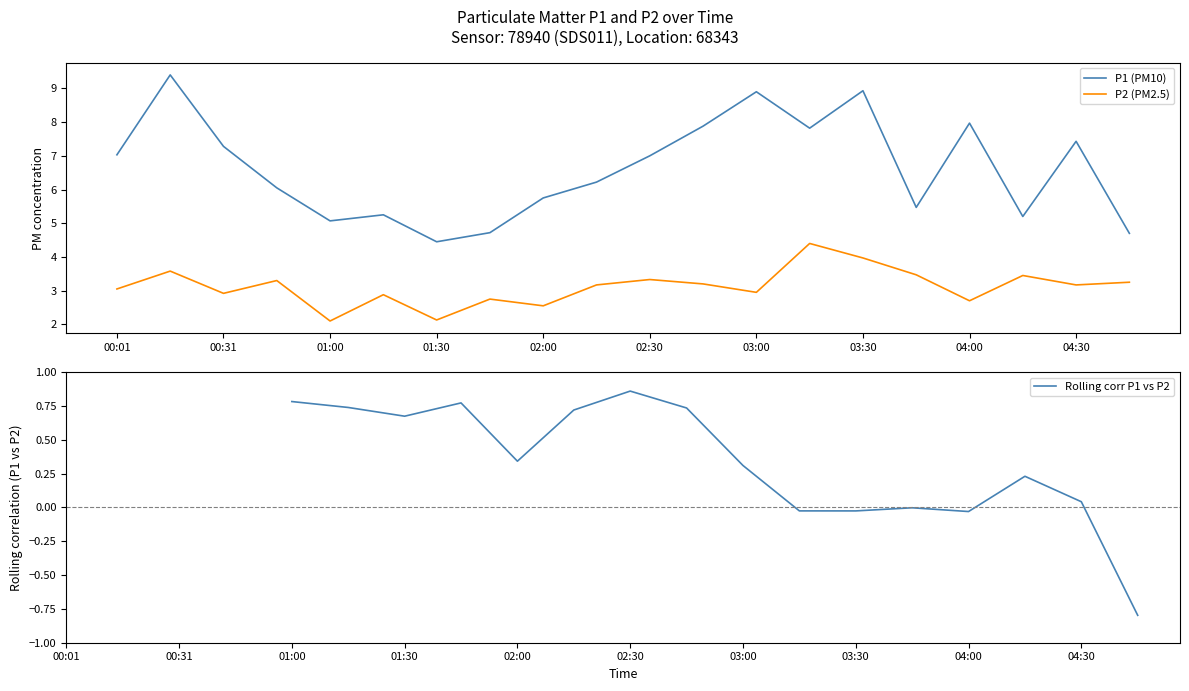

Count the number of data series in this chart.

3